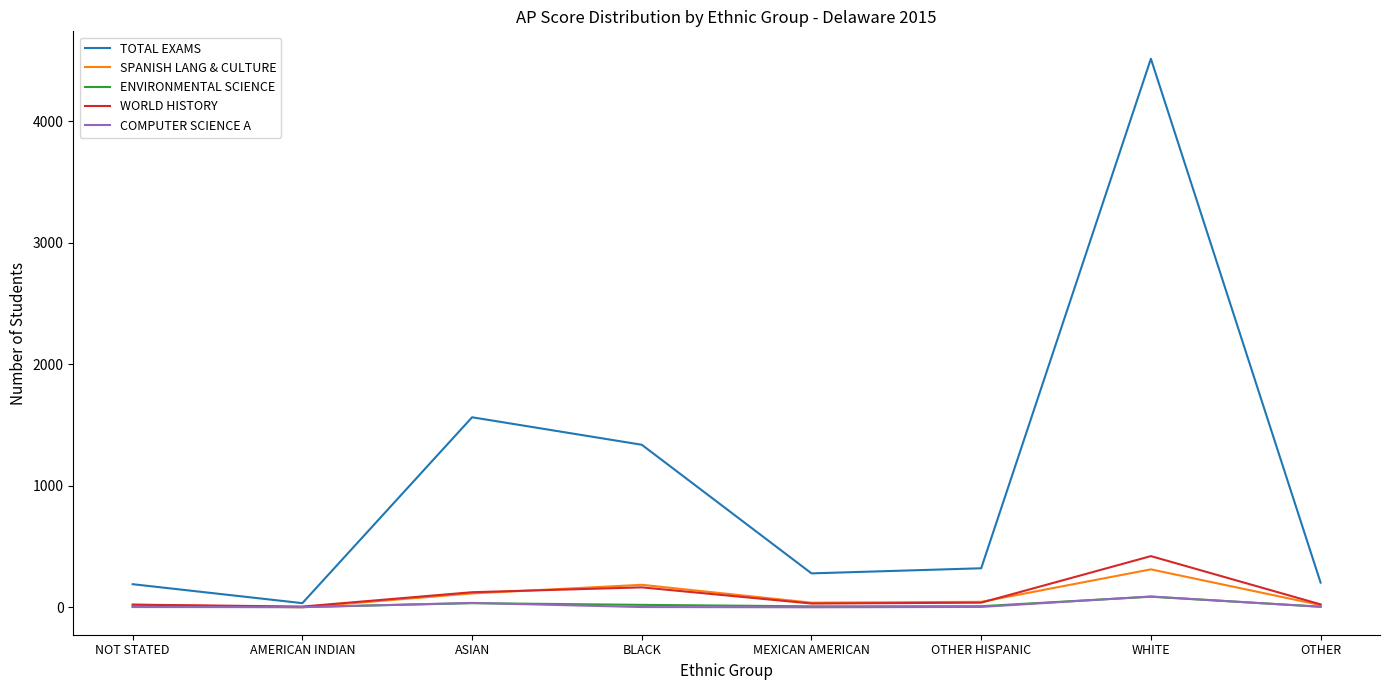

At which category is the sum across all series the highest?

WHITE